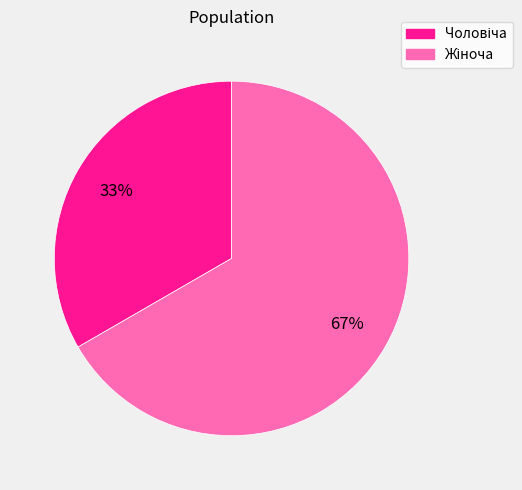

Is there any slice that represents more than half of the pie?

Yes